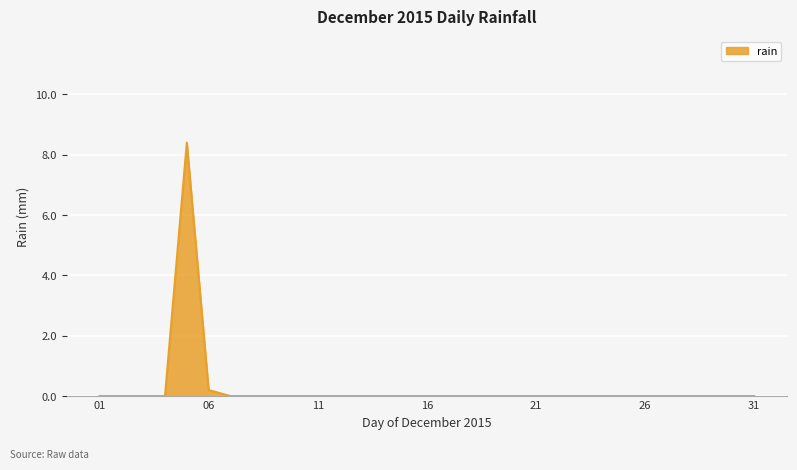

What is the greatest value displayed?

8.4